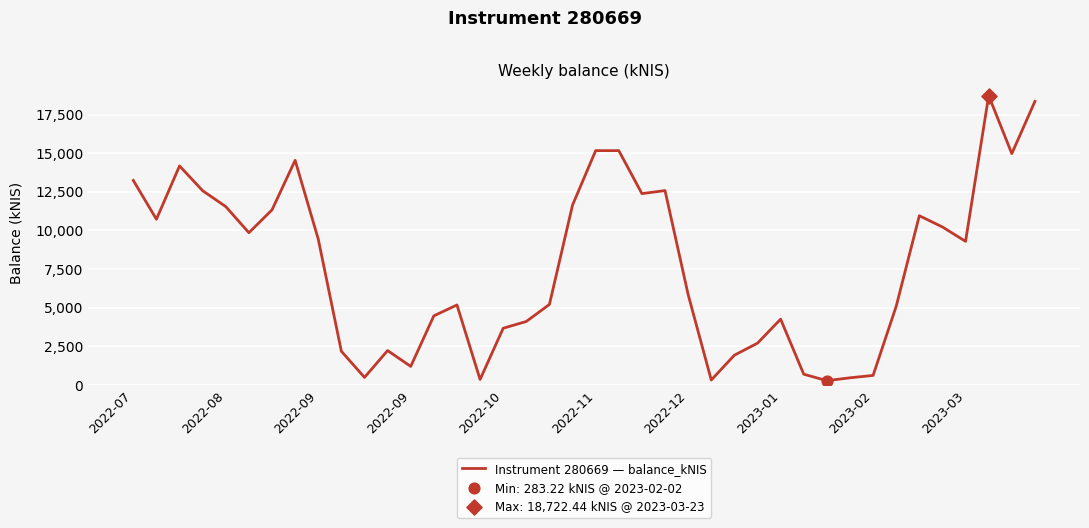

What is the difference between the maximum and minimum values?

18439.2